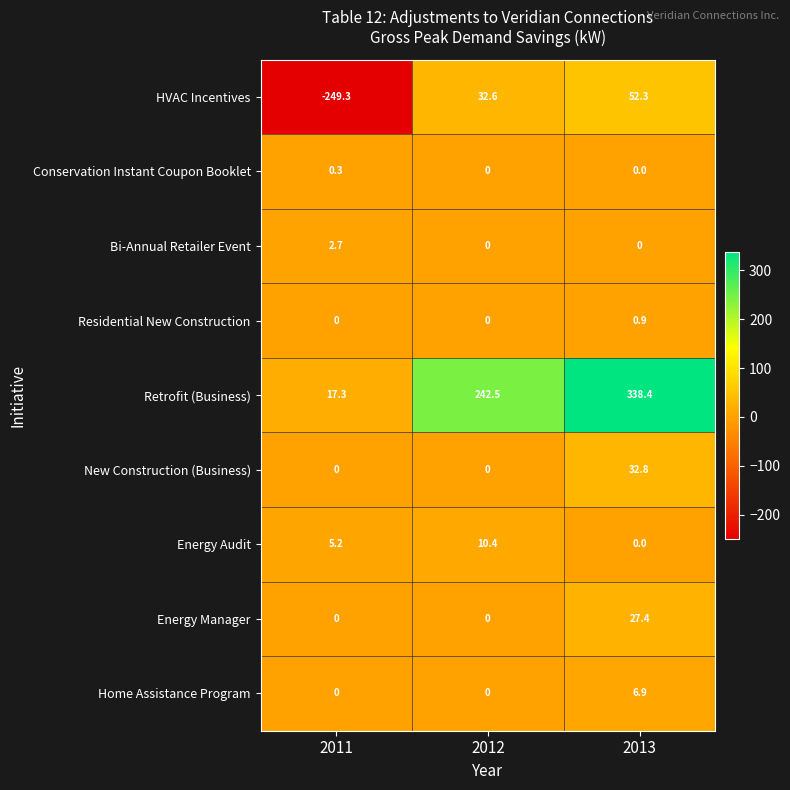

What is the minimum value shown in the chart?

-249.3